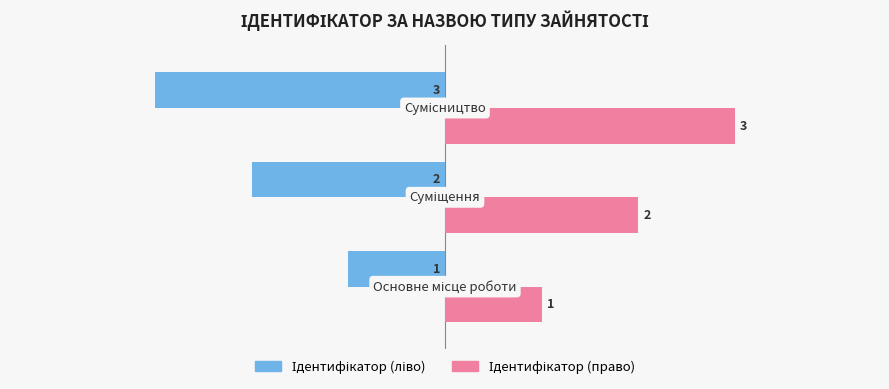

What is the greatest value displayed?

3